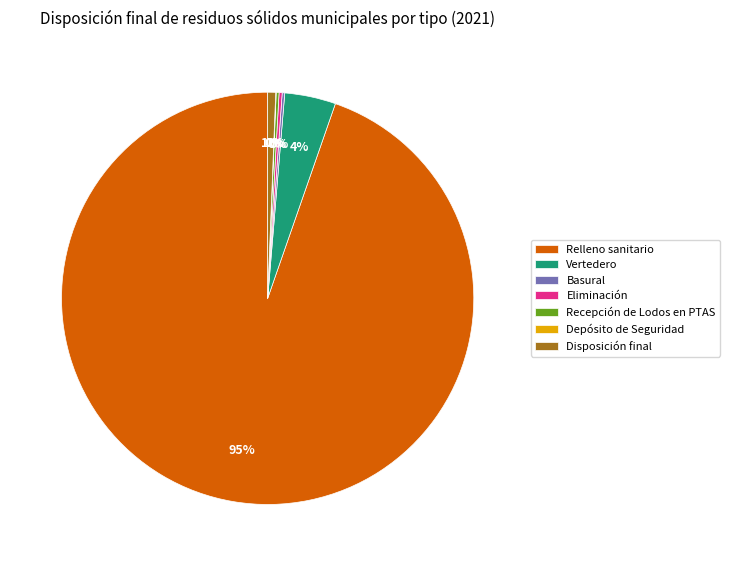

To the nearest percent, what portion does Relleno sanitario represent?

95%